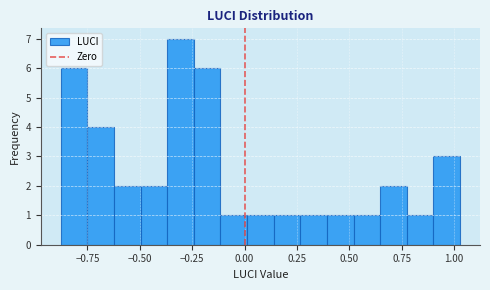

Around what value on the x-axis is the tallest bar? Give the approximate position of its centre, as read against the axis.

-0.30